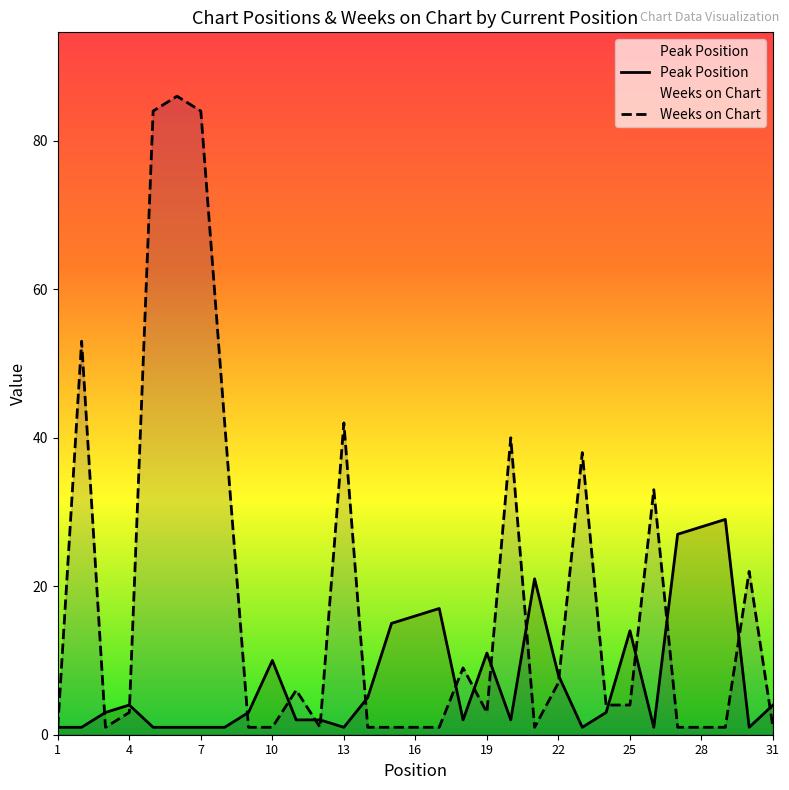

At which label does Peak Position reach its minimum?

1